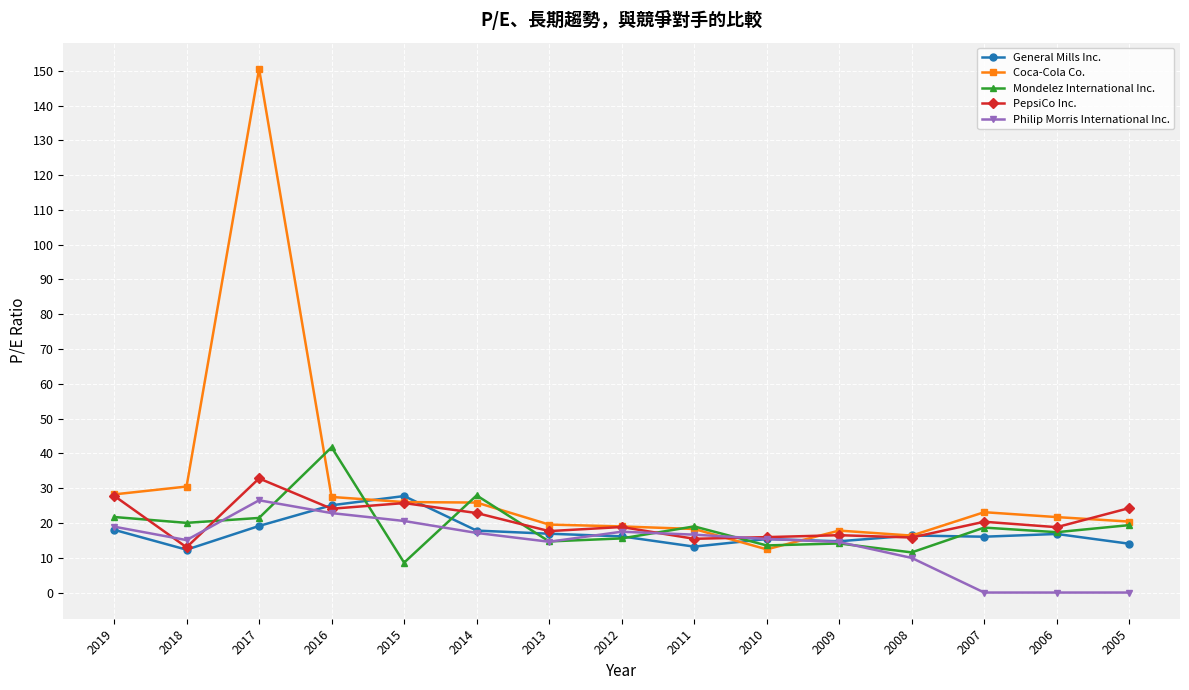

Is it true that Mondelez International Inc. equals 25.5 at 2006?

False